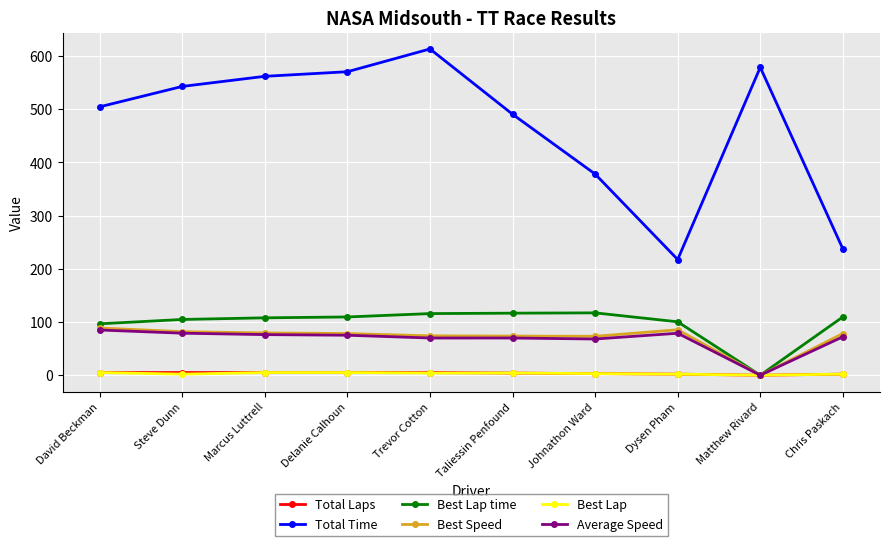

What is the label of the 7th point from the right?

Delanie Calhoun